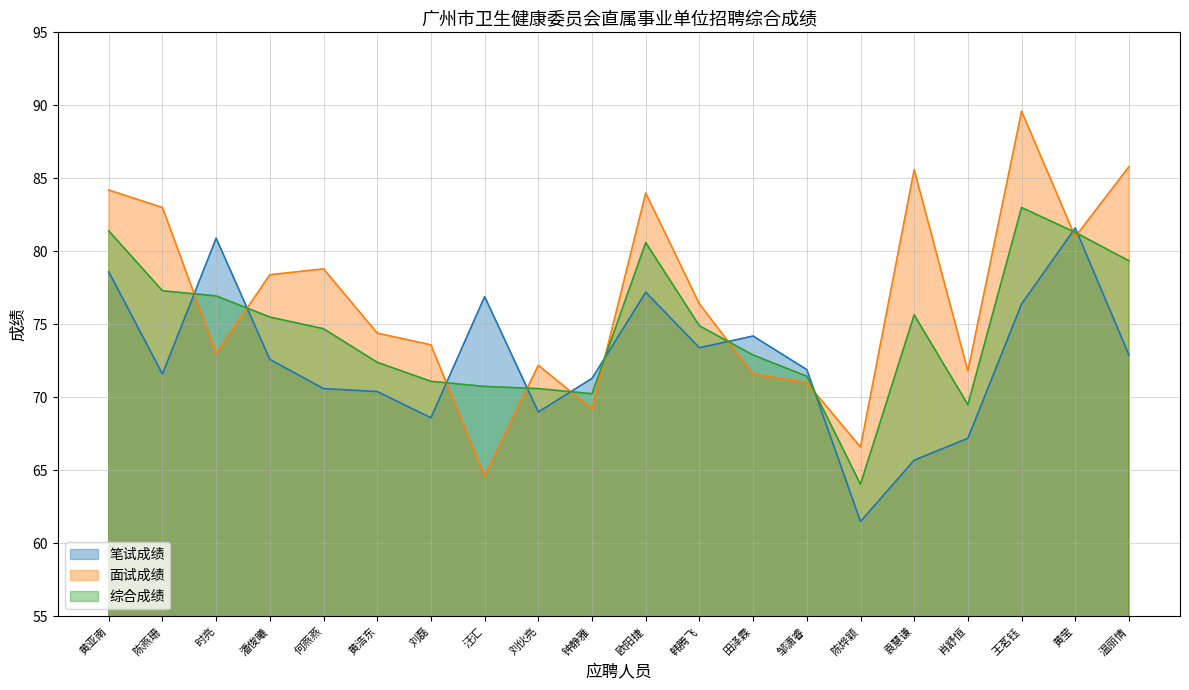

What position from the left is 袁慧谦?

16